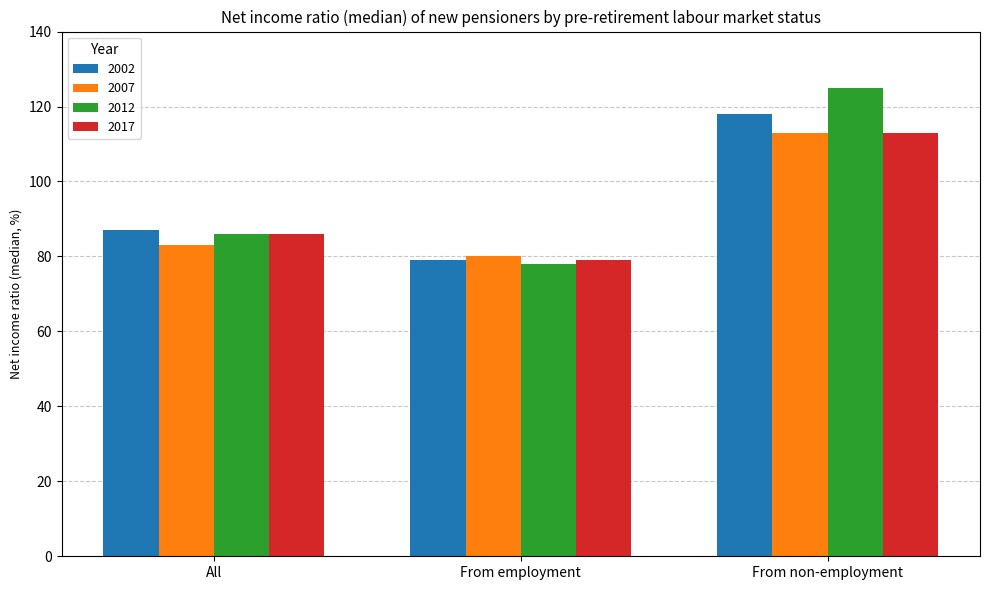

Rank the categories by 2002 value from highest to lowest.

From non-employment, All, From employment